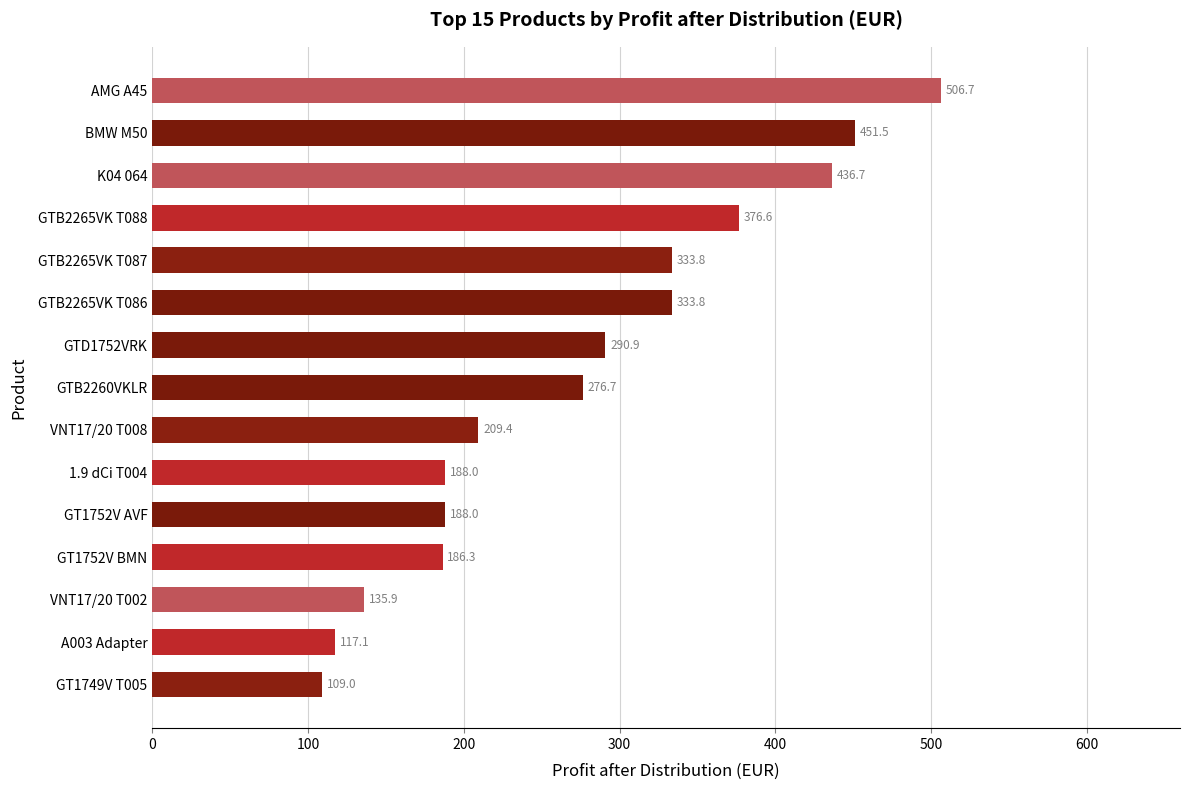

Does the chart contain stacked bars?

No